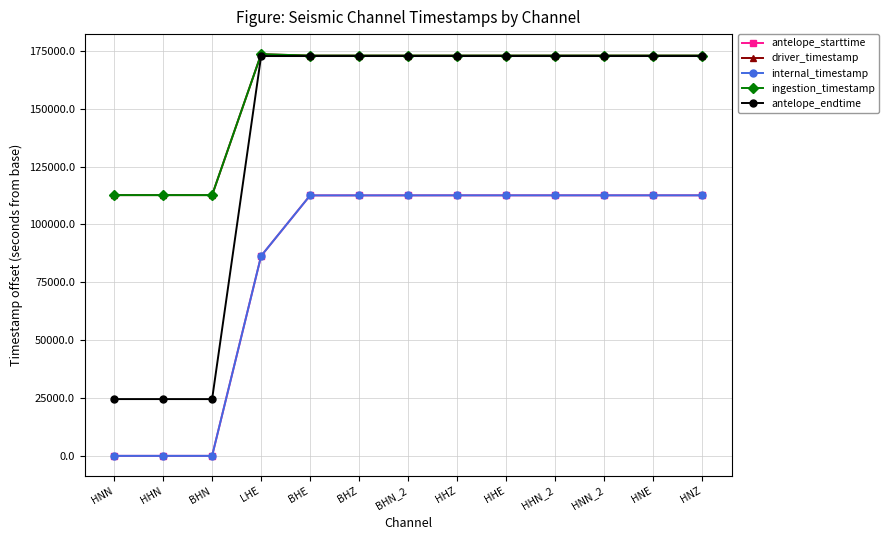

Does the chart display data point markers on the line(s)?

Yes